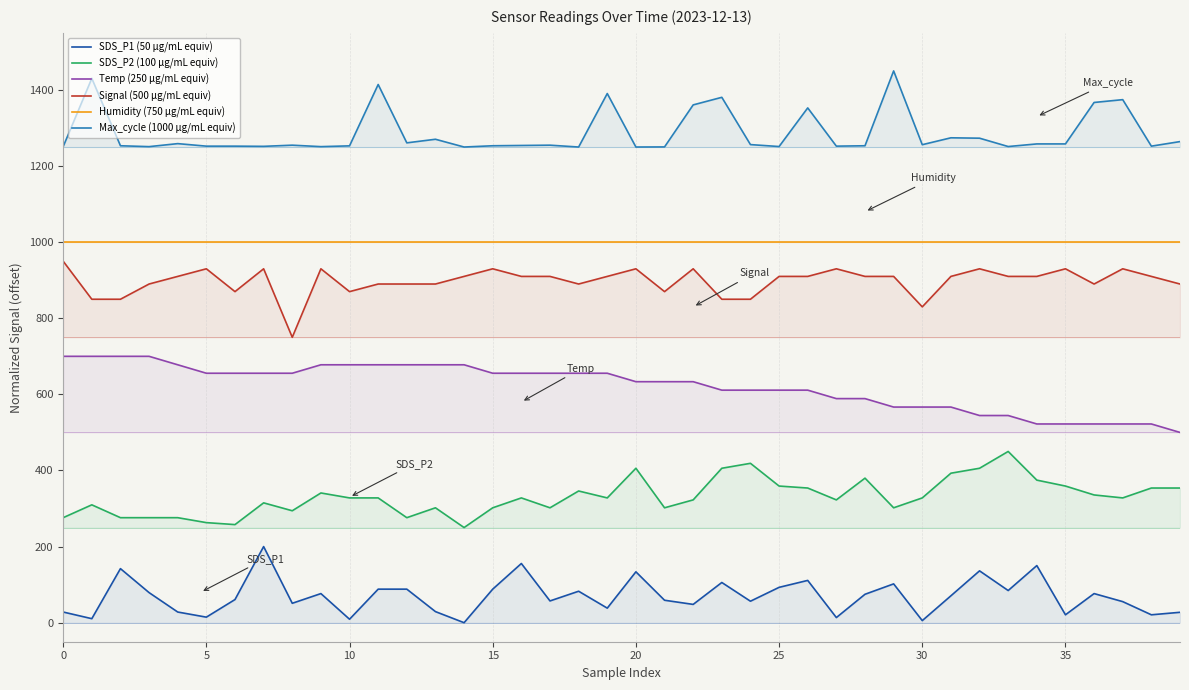

Is it true that Max_cycle (1000 µg/mL equiv) equals 499.0 at 25?

False